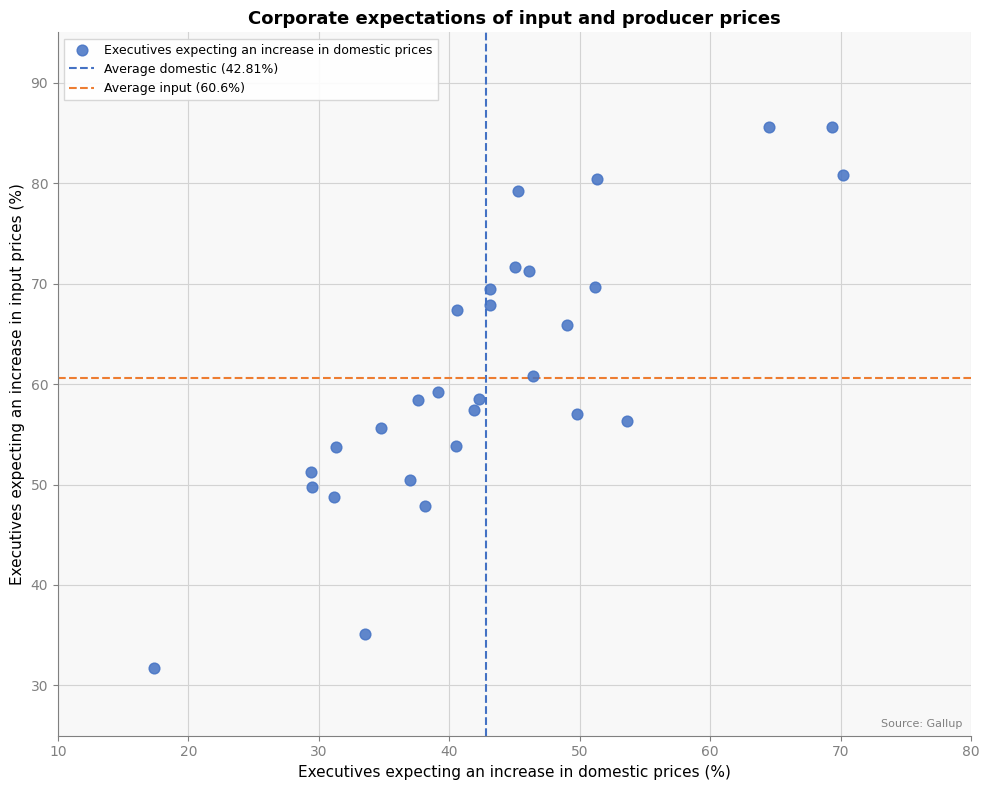

What is the range of X values (max minus min)?

52.8